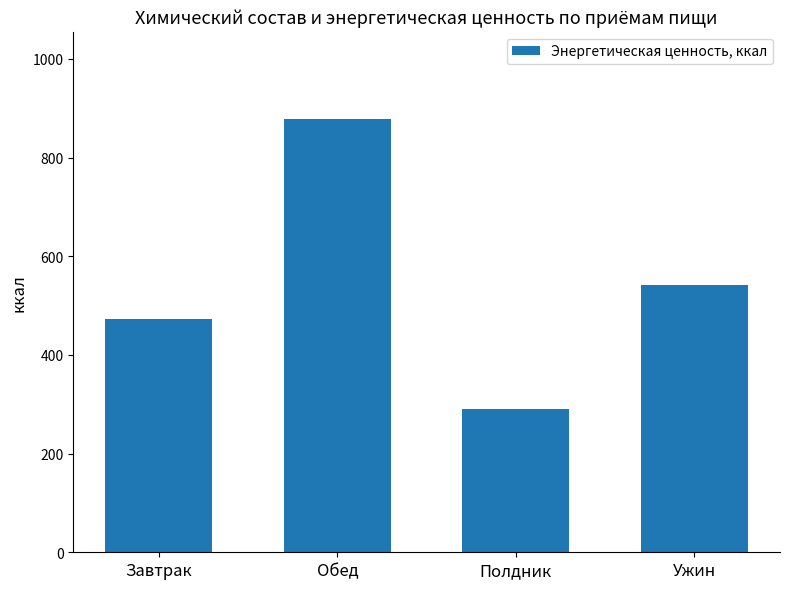

What is the value of the 4th bar from the left?

541.1